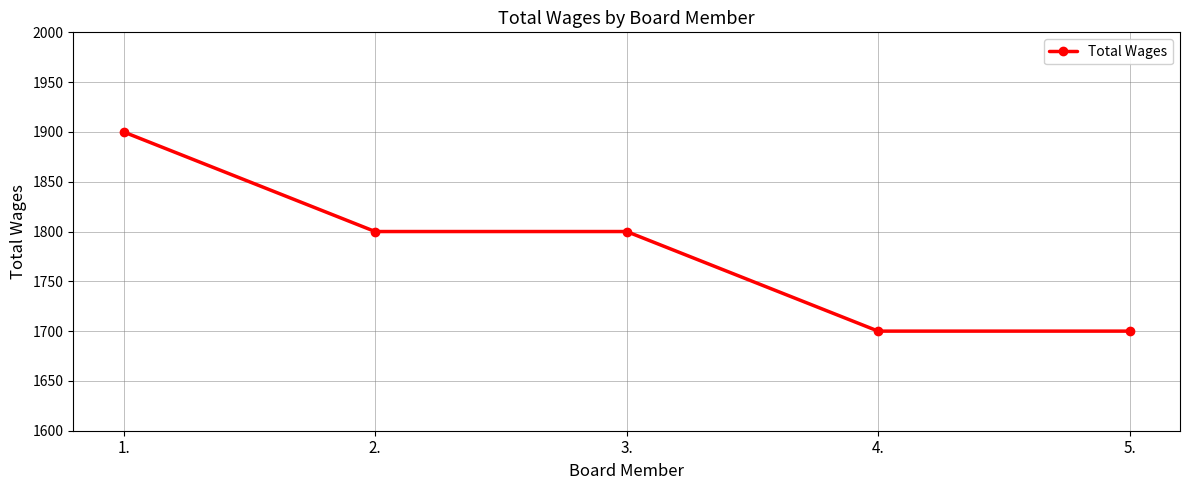

What is the minimum value shown in the chart?

1700